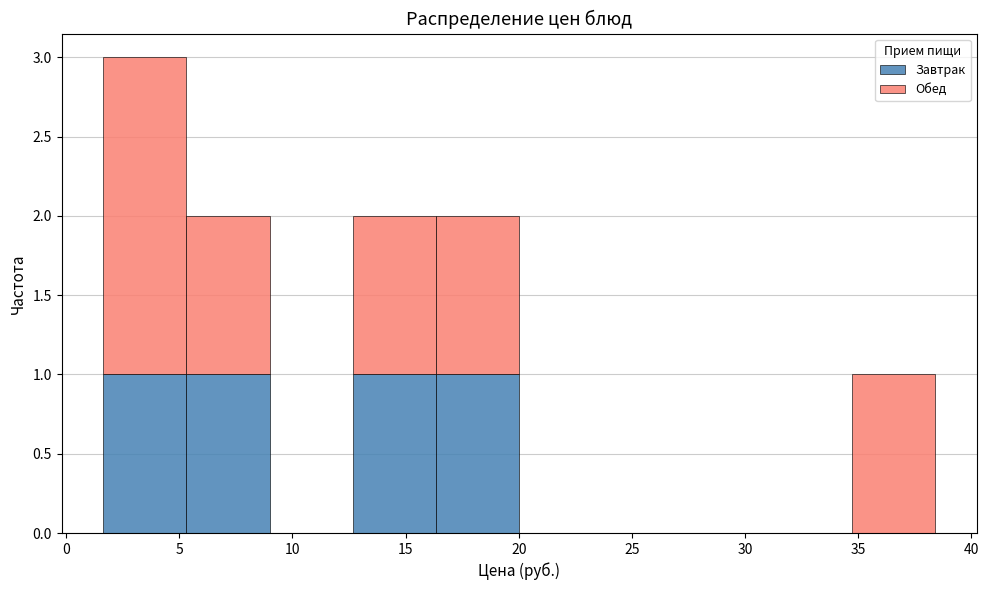

Reading left to right, list every stacked bar in this chart as the range it spans on the x-axis followed by its total height. Neither the bar edges nor the heights are printed on the chart, so give them approximately, as read against the axes.

1.5 to 5.5: 3
5.5 to 9.0: 2
9.0 to 12.5: 0
12.5 to 16.5: 2
16.5 to 20.0: 2
20.0 to 23.5: 0
23.5 to 27.5: 0
27.5 to 31.0: 0
31.0 to 34.5: 0
34.5 to 38.5: 1